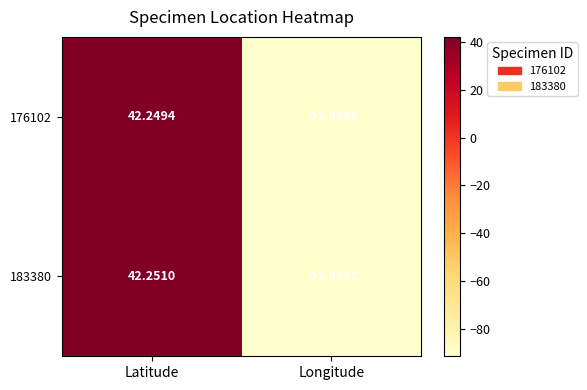

Which category has the lowest value across all series?

Longitude